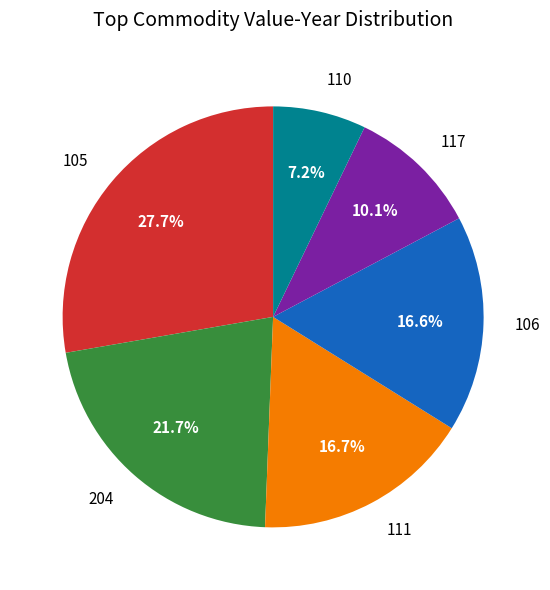

What percentage is the 111 slice, to the nearest percent?

17%